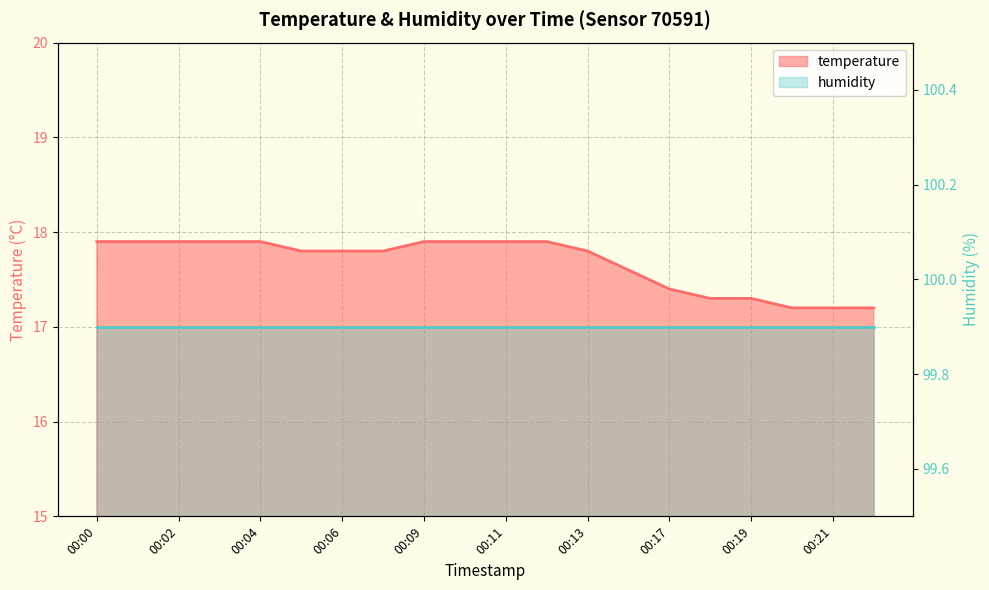

What is the sum of all values?

353.5